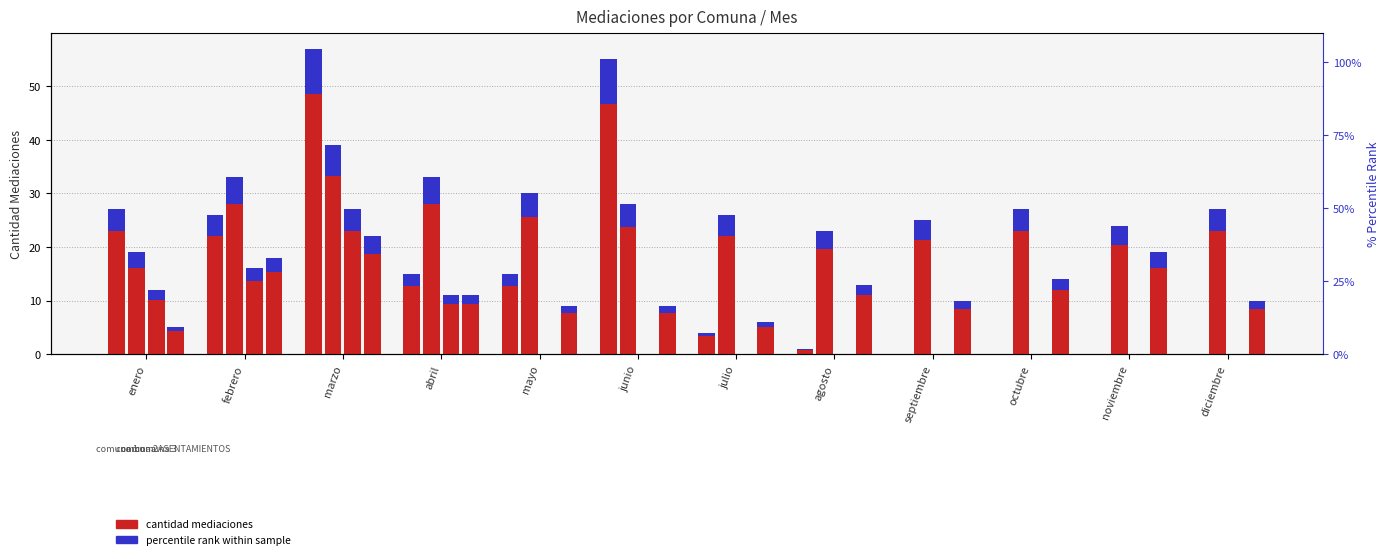

List the labels in order of value, largest first.

marzo, noviembre, febrero, octubre, agosto, abril, septiembre, diciembre, mayo, junio, julio, enero